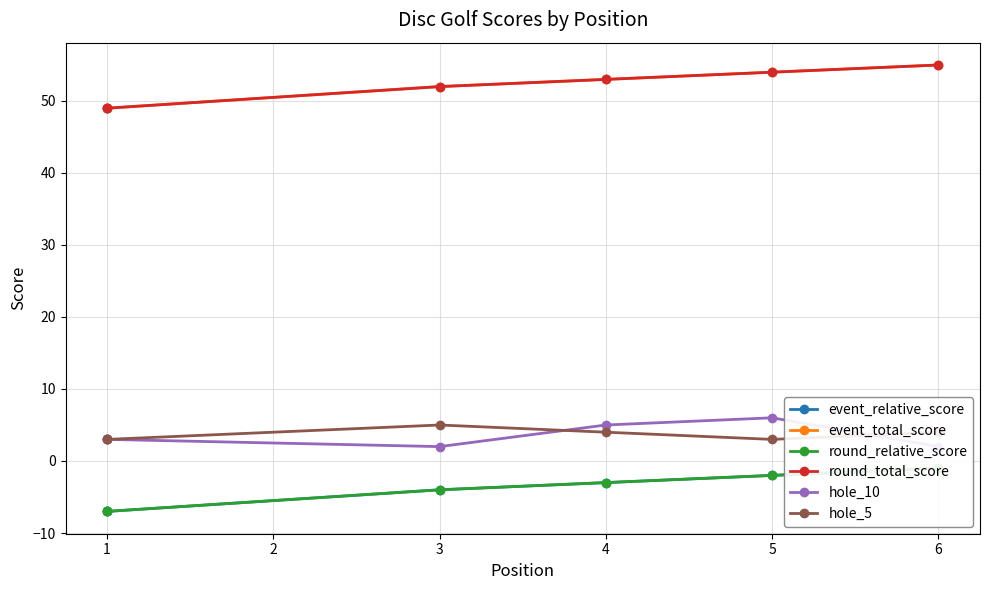

What is the difference between the highest and lowest values at 1?

56